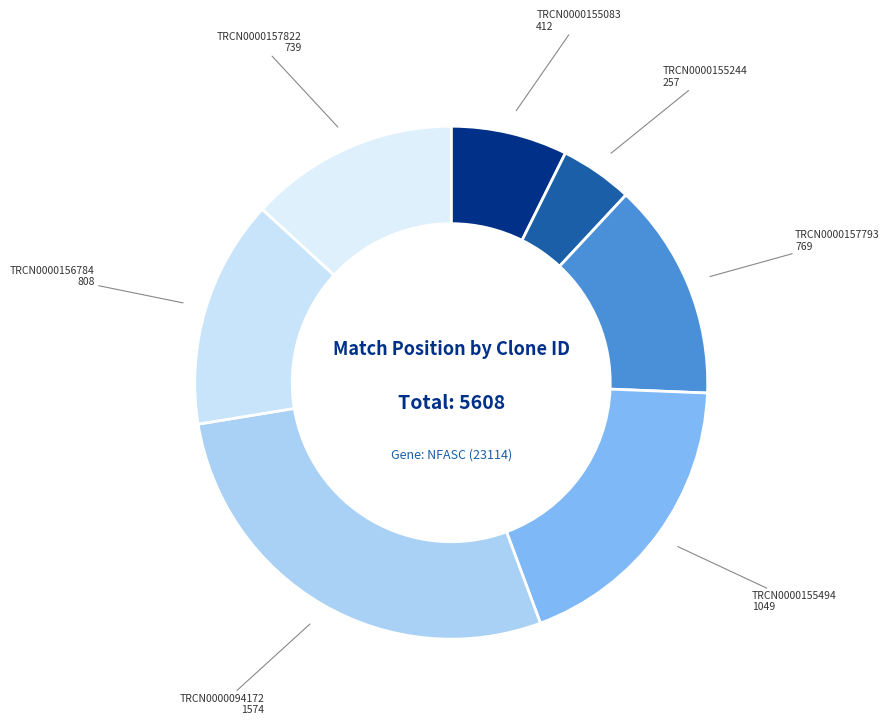

Which category has the smallest portion of the pie?

TRCN0000155244